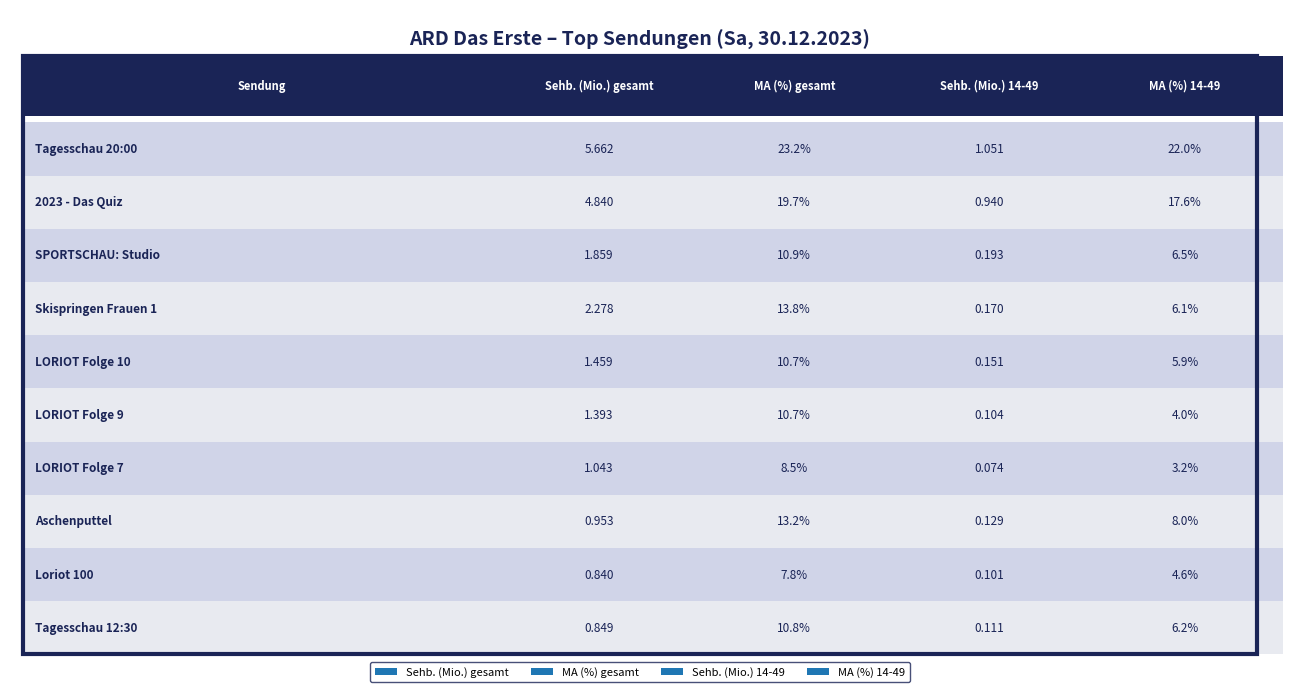

Reading left to right, what are all the values shown in this chart?

Sehb. (Mio.) gesamt: 5.7	4.8	1.9	2.3	1.5	1.4	1.0	1.0	0.8	0.8
MA (%) gesamt: 23.2	19.7	10.9	13.8	10.7	10.7	8.5	13.2	7.8	10.8
Sehb. (Mio.) 14-49: 1.1	0.9	0.2	0.2	0.2	0.1	0.1	0.1	0.1	0.1
MA (%) 14-49: 22.0	17.6	6.5	6.1	5.9	4.0	3.2	8.0	4.6	6.2